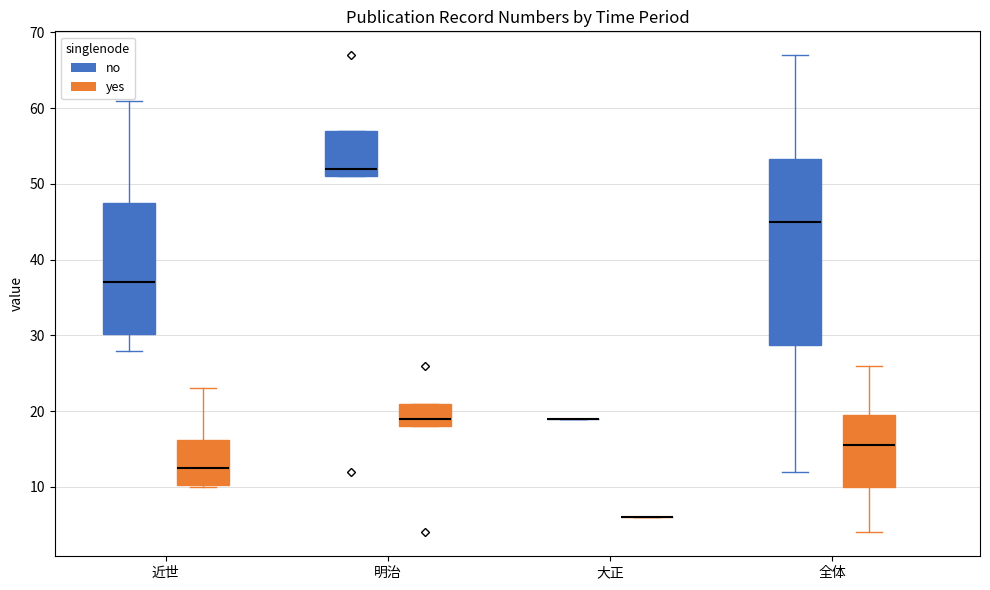

Reading left to right, read every box against the y-axis: the position of its median line, the range the box covers, and the ends of its whiskers. The values are not printed on the chart, so give them approximately, as read against the axis.

近世 (no): median 37, box 30 to 48, whiskers 28 to 61
近世 (yes): median 13, box 10 to 16, whiskers 10 to 23
明治 (no): median 52, box 51 to 57, whiskers 51 to 57
明治 (yes): median 19, box 18 to 21, whiskers 18 to 21
大正 (no): box collapsed to a line at 19, whiskers 19 to 19
大正 (yes): box collapsed to a line at 6, whiskers 6 to 6
全体 (no): median 45, box 29 to 53, whiskers 12 to 67
全体 (yes): median 16, box 10 to 20, whiskers 4 to 26